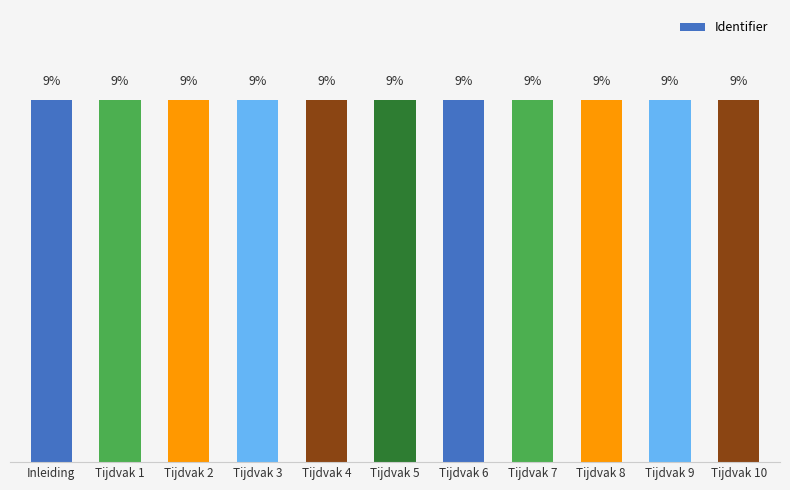

Between Tijdvak 6 and Inleiding, which is larger?

Tijdvak 6